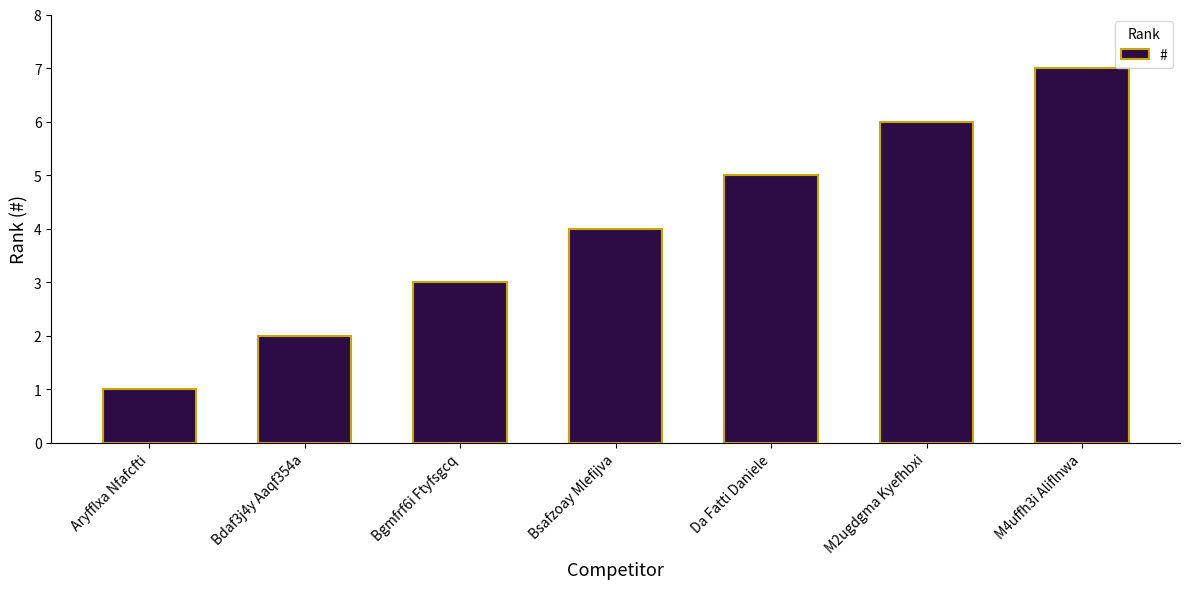

How many bars are there in total?

7